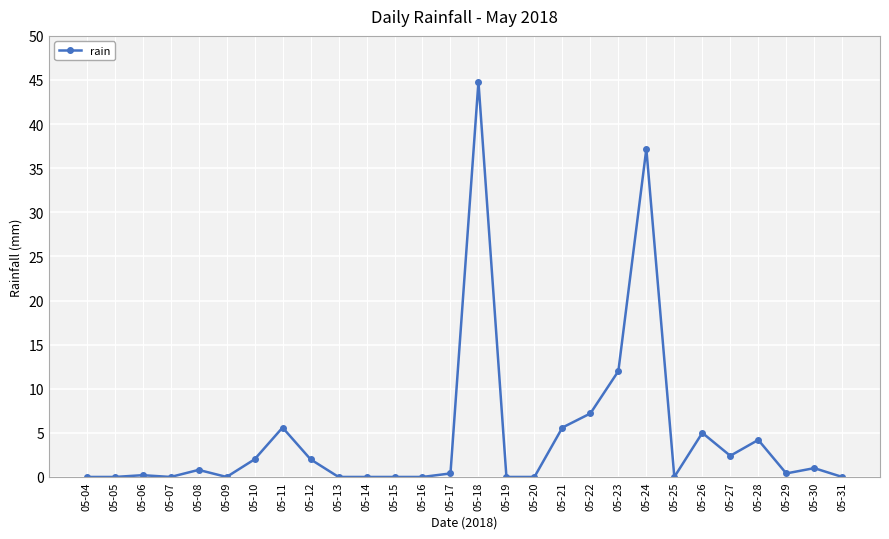

At which label is the value closest to 22?

05-23